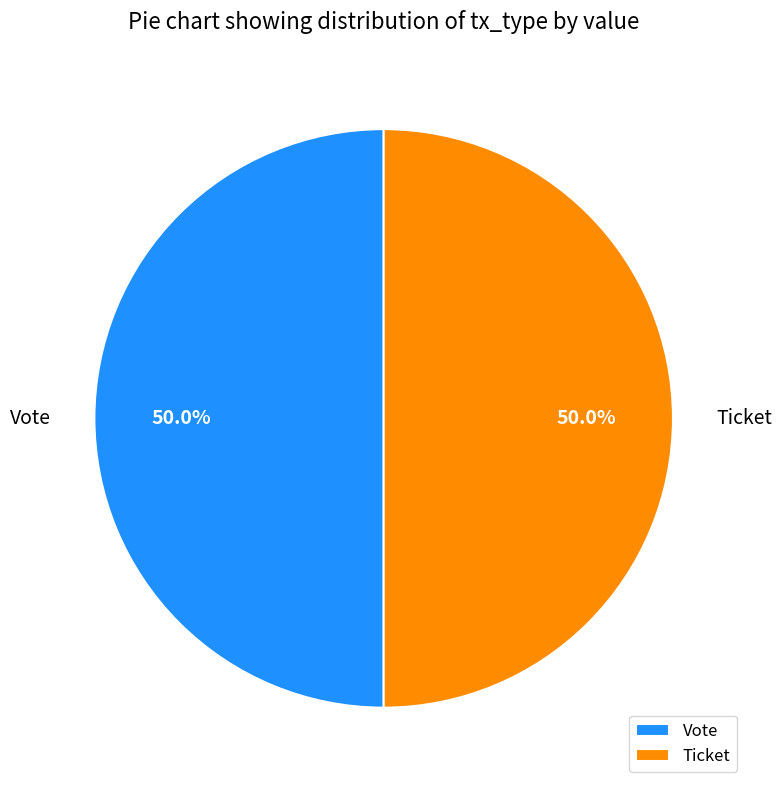

How many segments does this pie chart have?

2